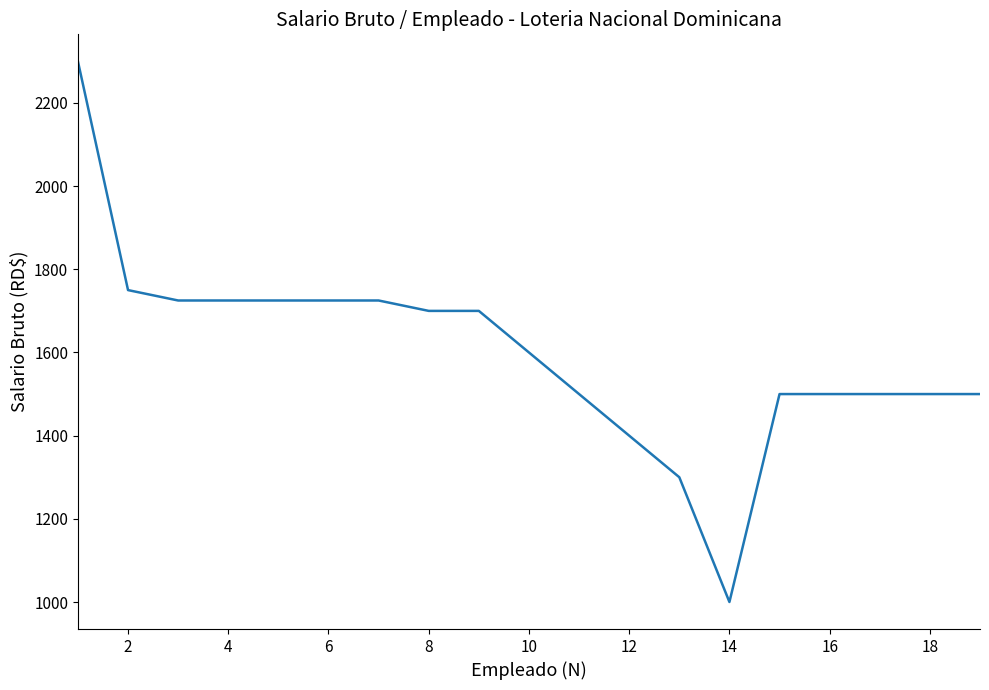

What is the difference between the maximum and minimum values?

1300